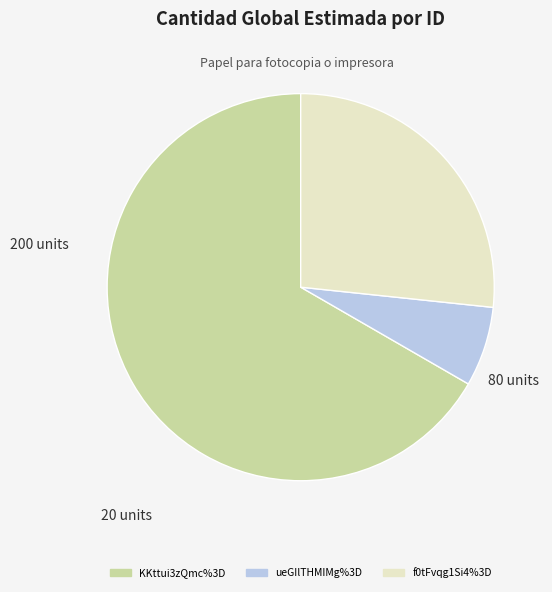

Combined, do f0tFvqg1Si4%3D and KKttui3zQmc%3D account for over 50%?

Yes